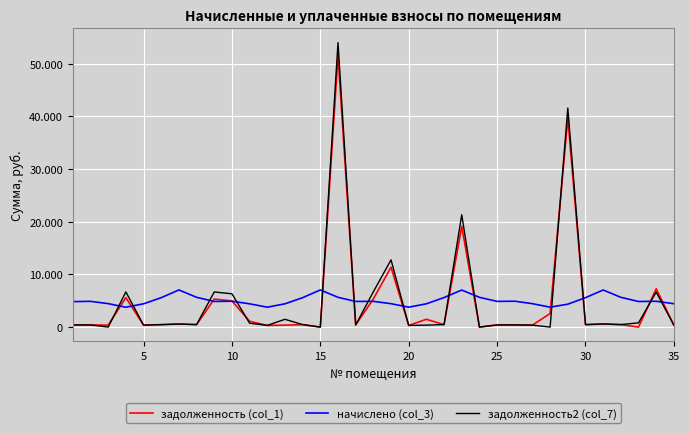

What are all the series names shown in the legend?

задолженность (col_1), начислено (col_3), задолженность2 (col_7)